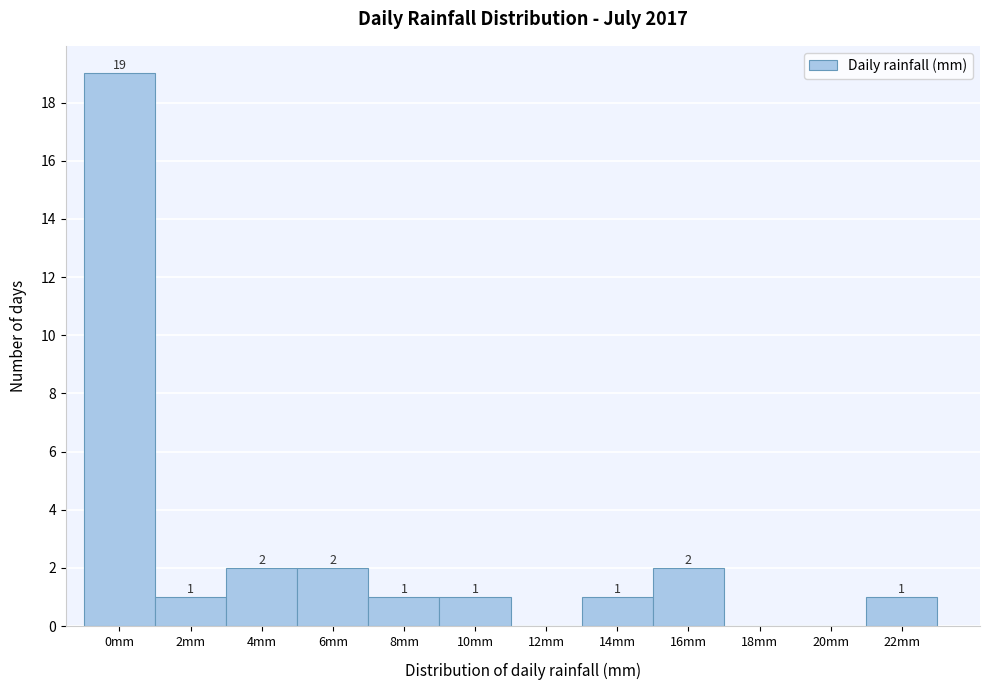

Reading right to left, what are all the values shown in this chart?

22mm=1	20mm=0	18mm=0	16mm=2	14mm=1	12mm=0	10mm=1	8mm=1	6mm=2	4mm=2	2mm=1	0mm=19